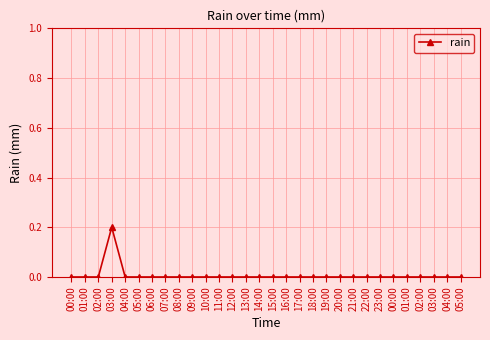

How many data points does each series have?

30